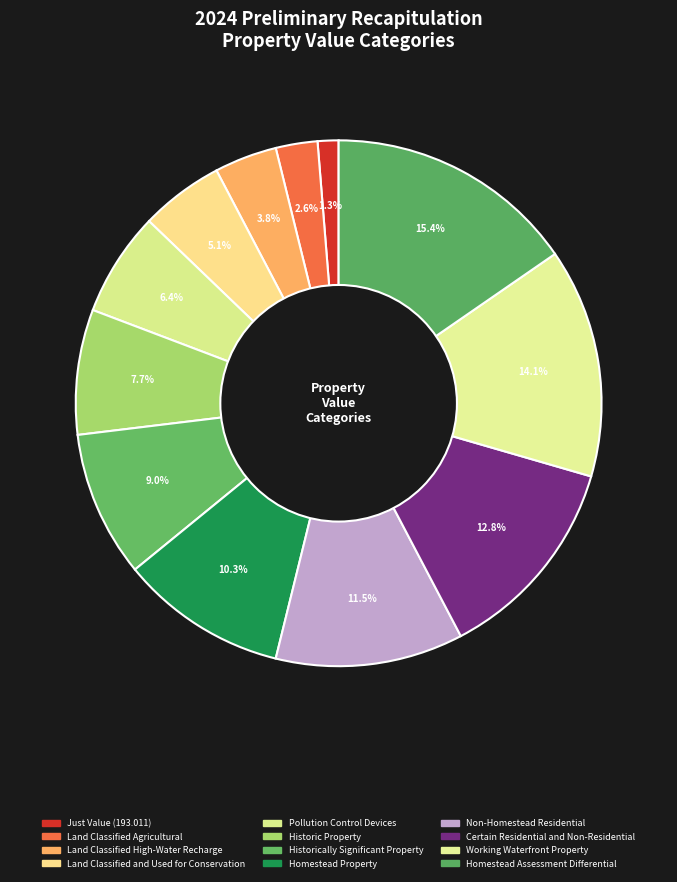

How many slices are in this pie chart?

12